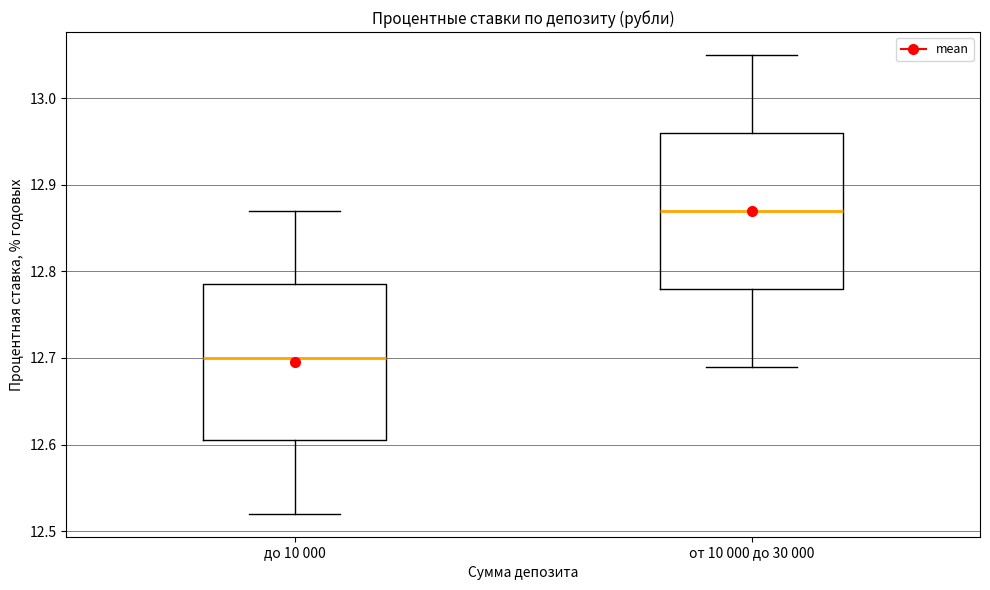

Which box has the highest median line?

от 10 000 до 30 000